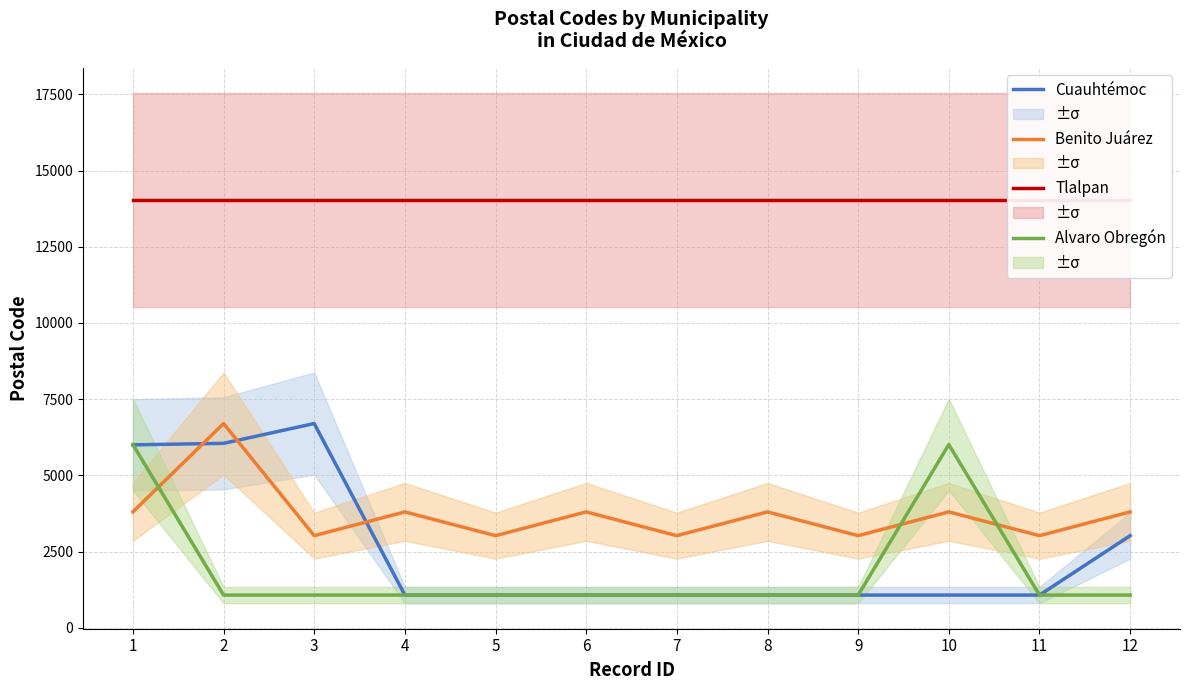

The value of Tlalpan at 3 is 23404. True or false?

False